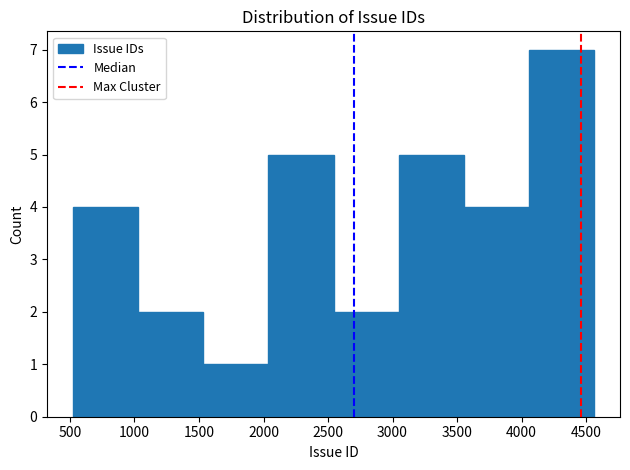

Reading left to right, transcribe this chart: for each bar, give the range it covers on the x-axis and its height. Neither the bar edges nor the heights are printed on the chart, so give them approximately, as read against the axes.

500 to 1050: 4
1050 to 1550: 2
1550 to 2050: 1
2050 to 2550: 5
2550 to 3050: 2
3050 to 3550: 5
3550 to 4050: 4
4050 to 4550: 7